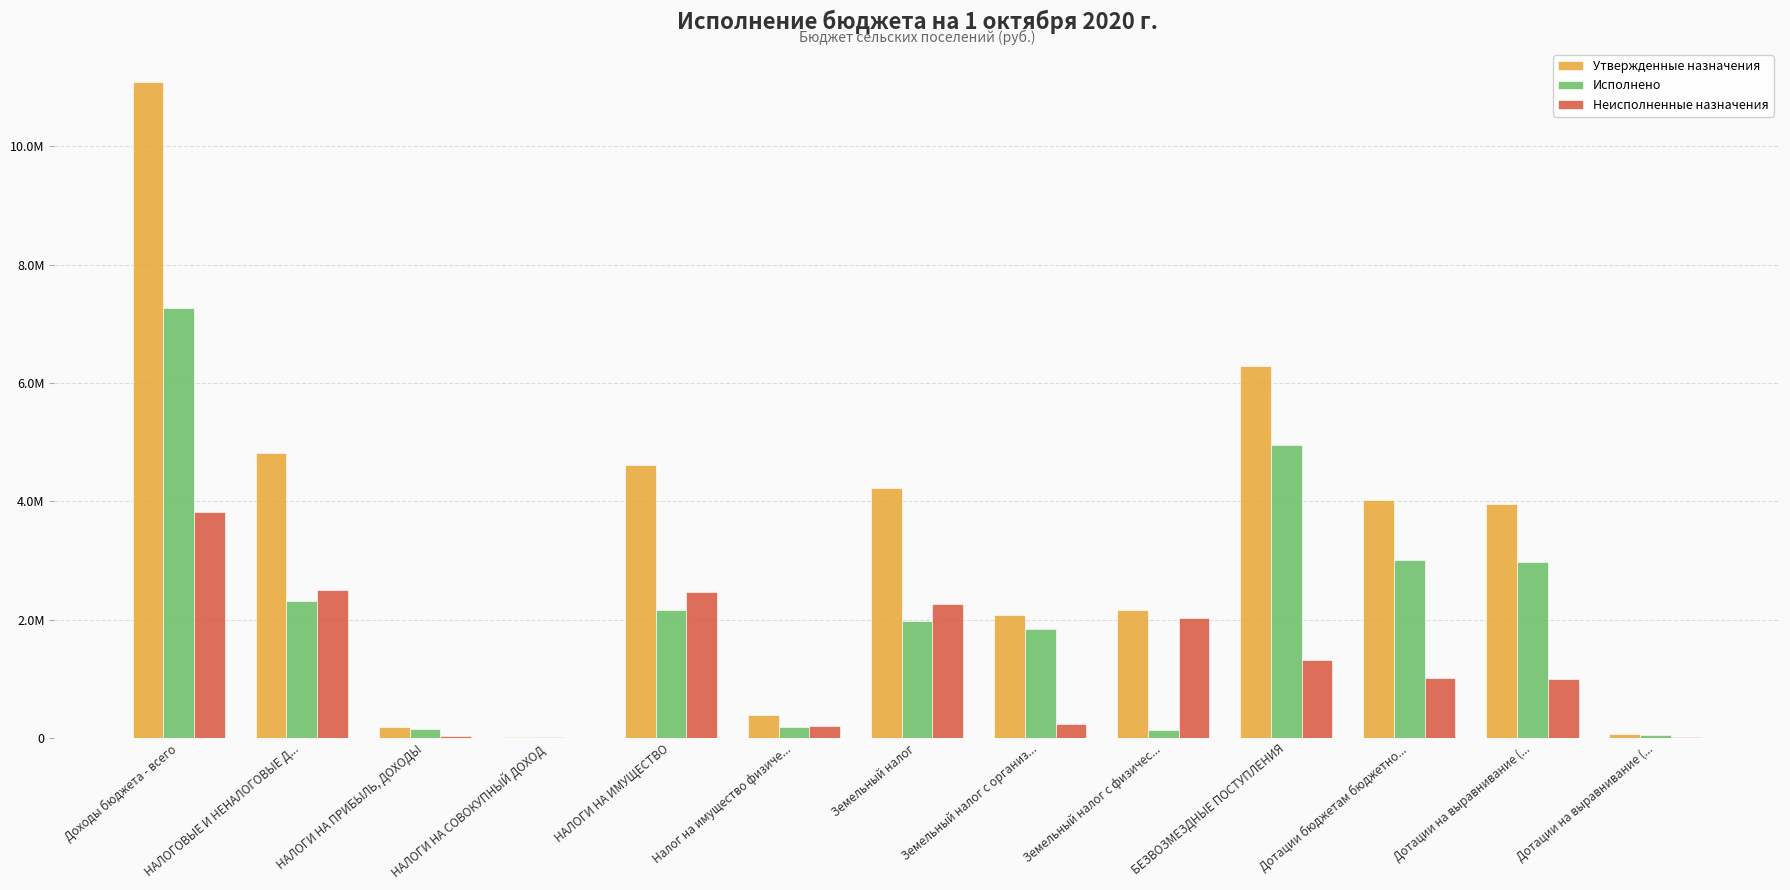

Are the bars grouped side by side (vs. stacked)?

Yes